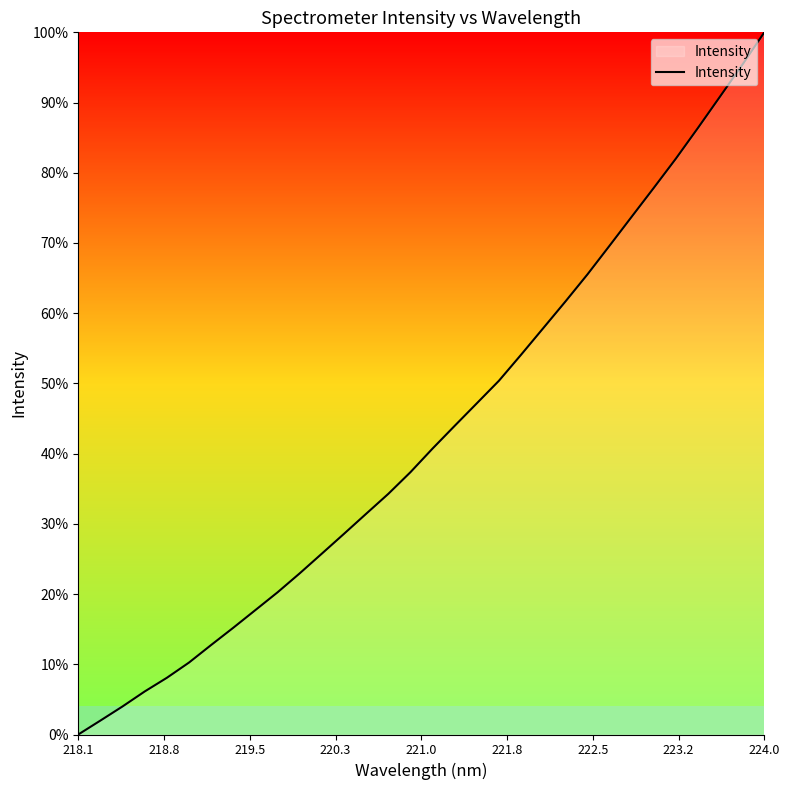

What is the greatest value displayed?

100.0